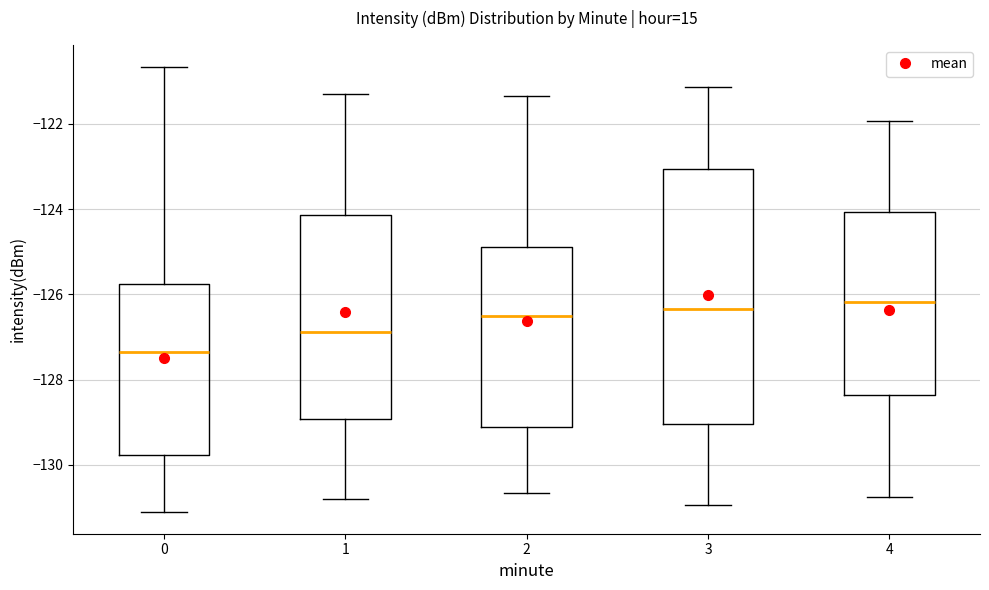

Where does the lower whisker of the box at x = 0 end on the y-axis? The values are not printed on the chart, so give them approximately, as read against the axis.

-131.0